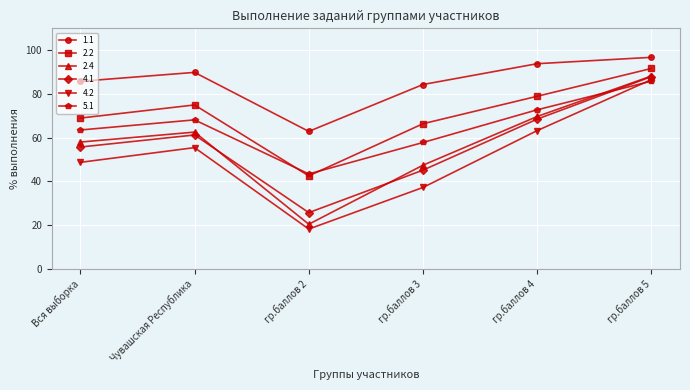

Which series ends up on top after the final intersection of 4.1 and 5.1?

4.1